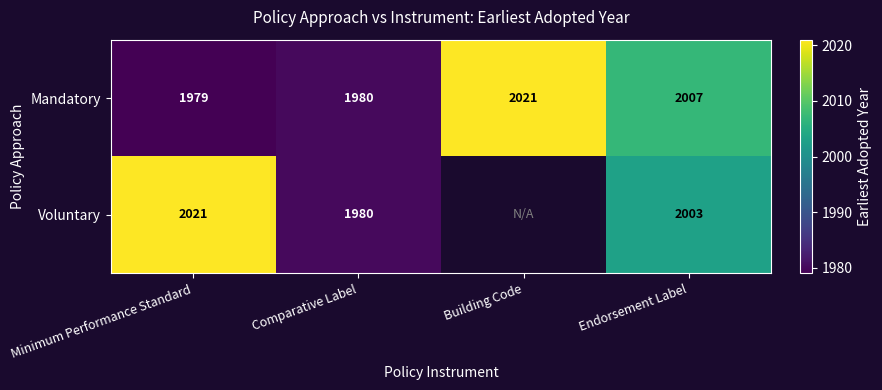

Rank the series at Minimum Performance Standard from lowest to highest value.

Mandatory, Voluntary